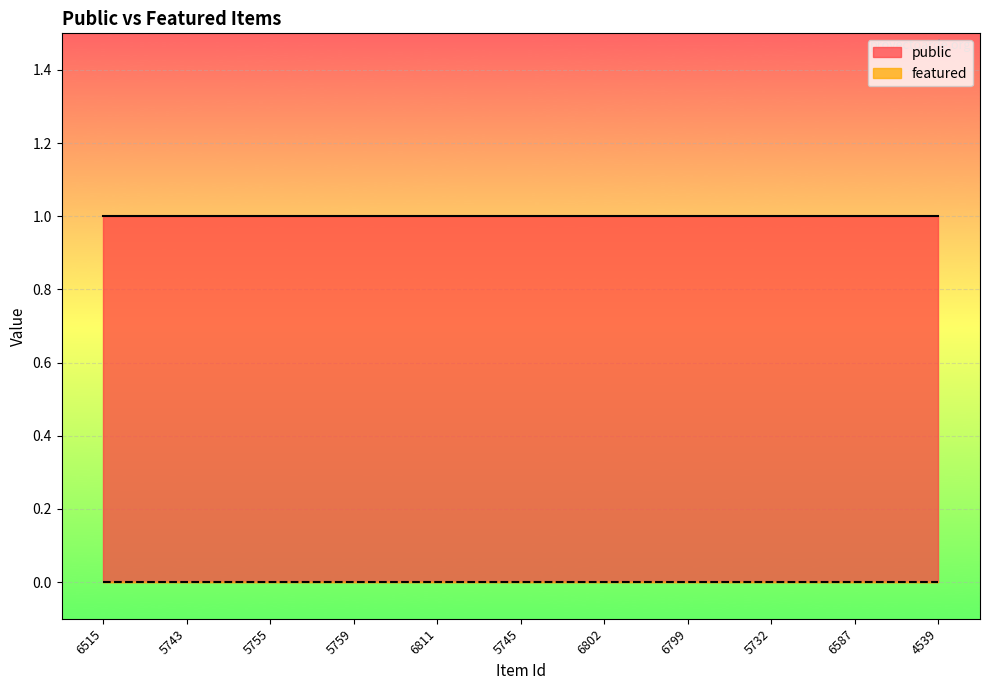

Which series has the widest spread of values?

public